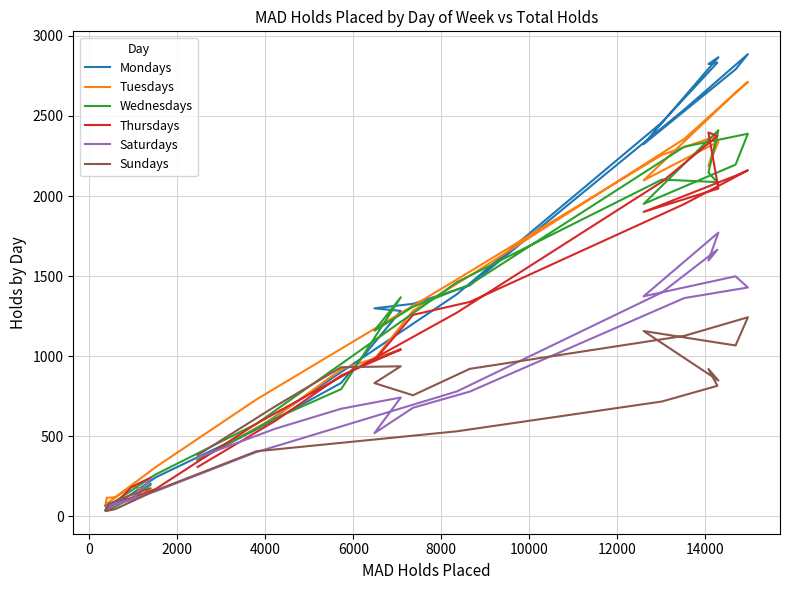

How many intersections are there between Wednesdays and Mondays?

12